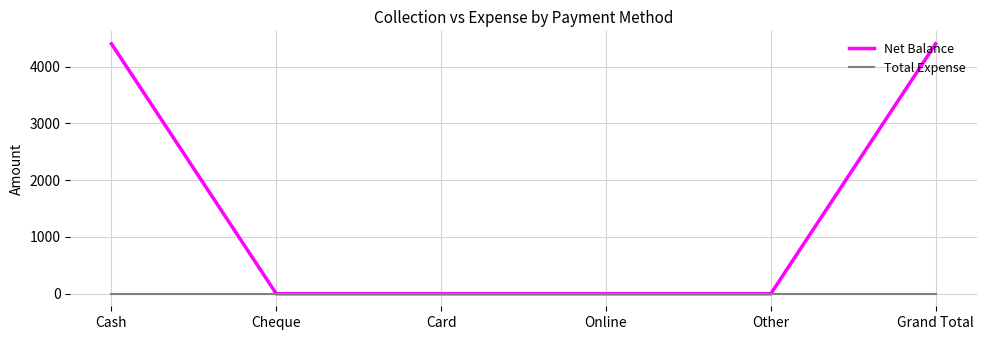

Which series has the largest total across all categories?

Net Balance